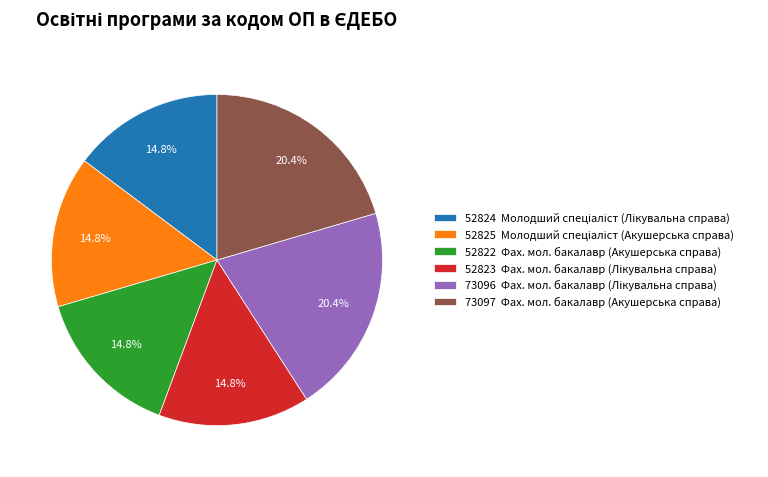

Count the number of slices in the pie.

6